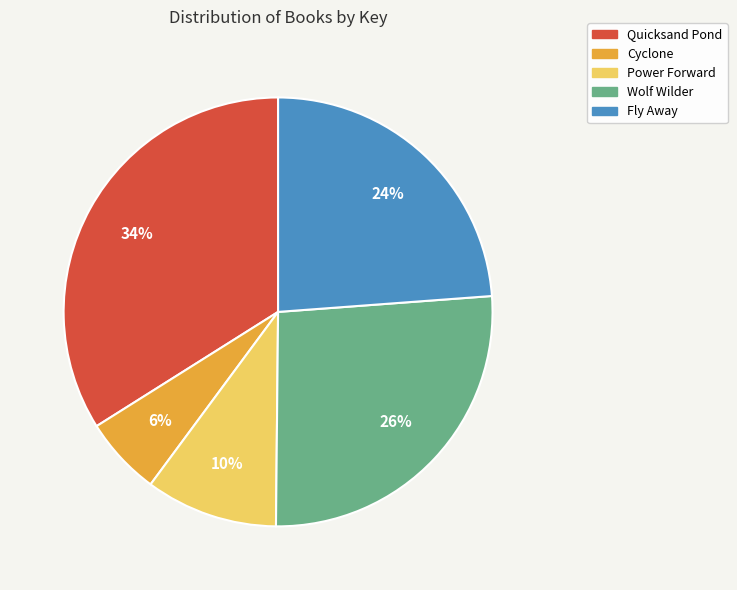

What is the smallest slice in the pie chart?

Cyclone